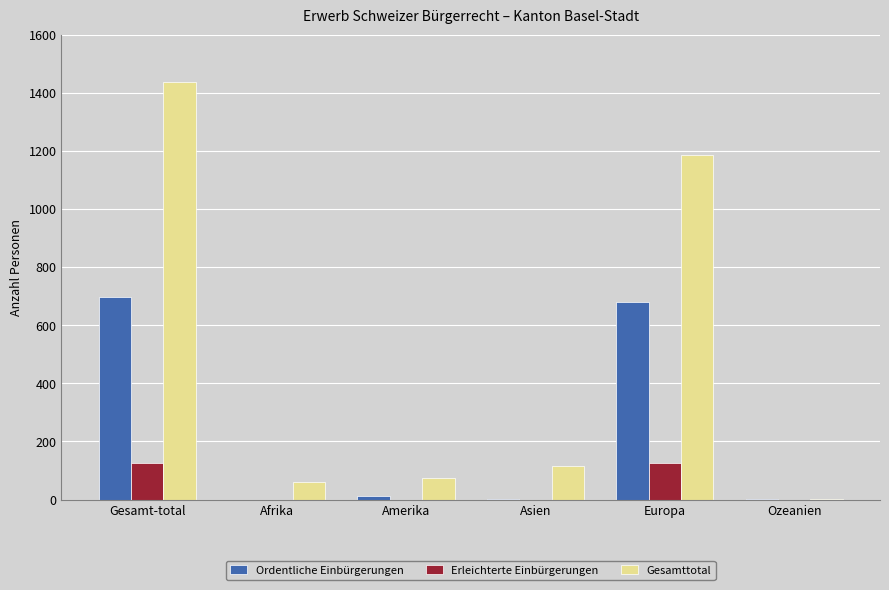

Which series changed the most between Gesamt-total and Amerika?

Gesamttotal